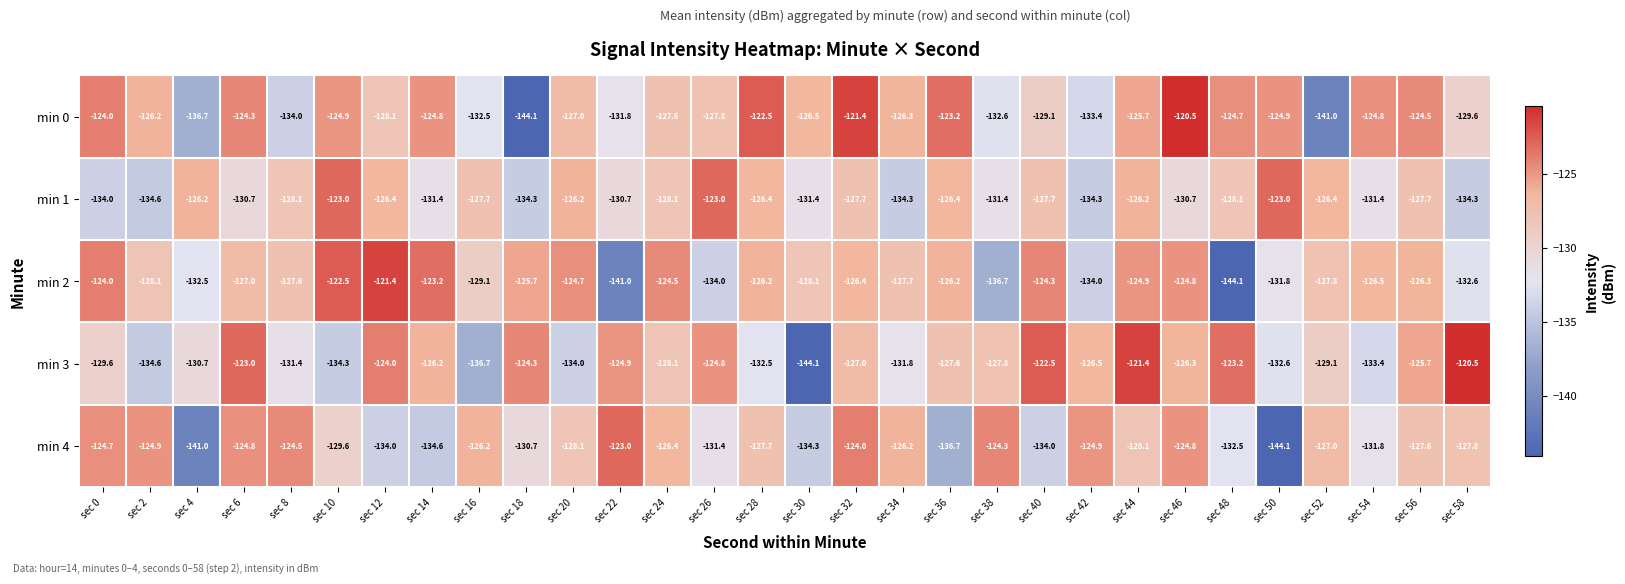

How many values in the min 1 series exceed -128?

14